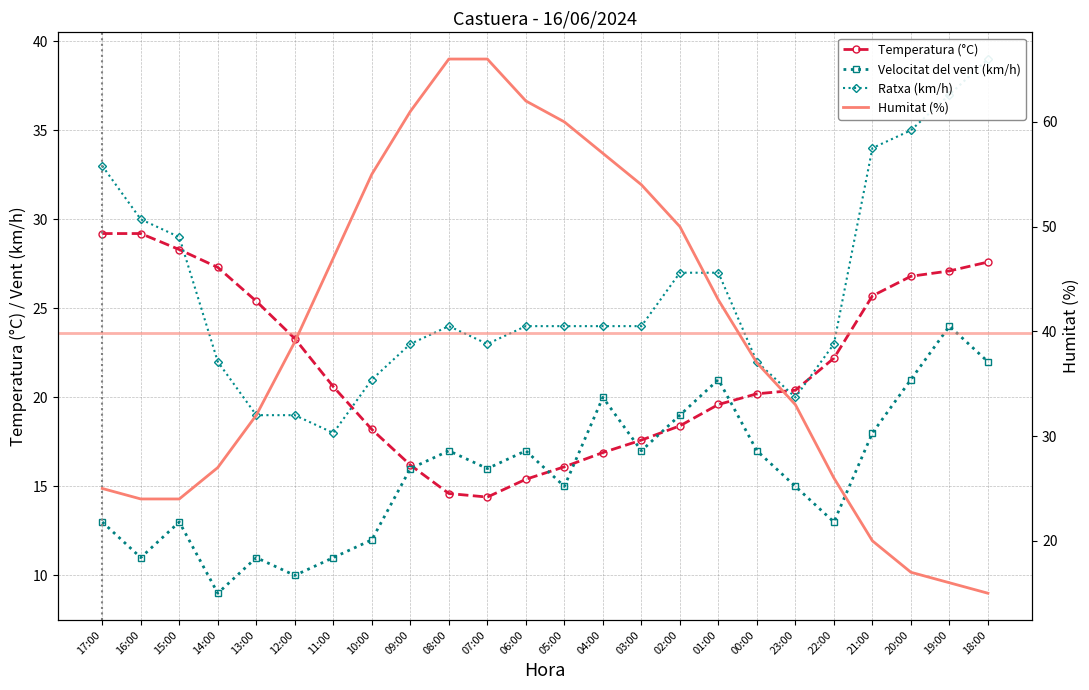

Is this an area chart (filled region under the line)?

No